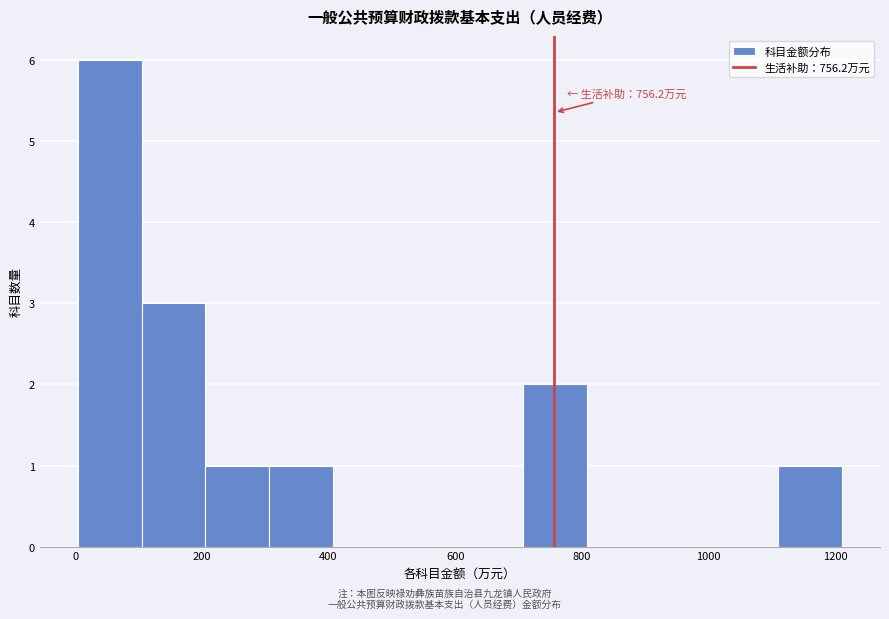

Over which range of the x-axis is the bar tallest?

0 to 100